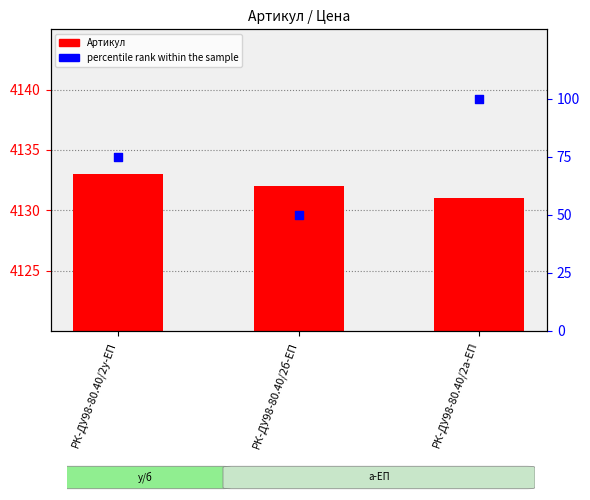

At which category is the sum across all series the highest?

РК-ДУ98-80.40/2а-ЕП